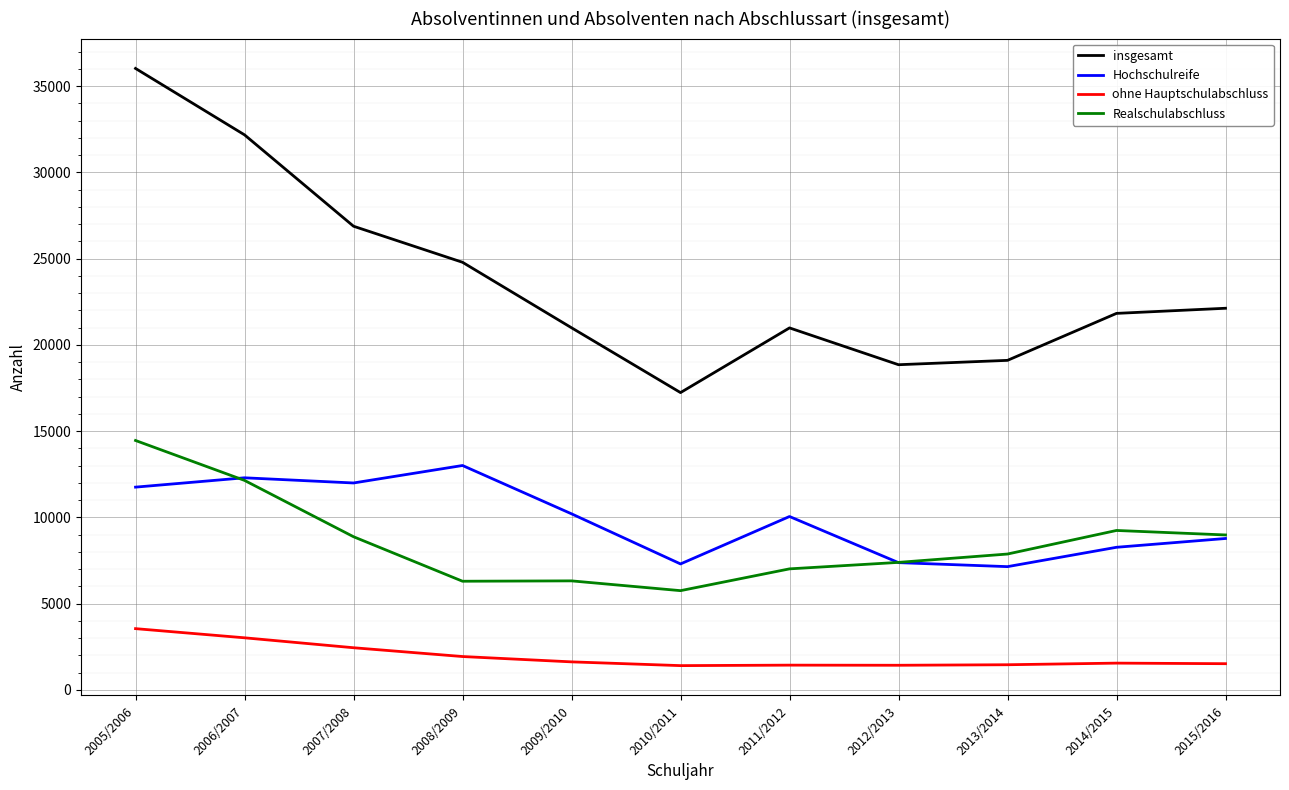

True or false: Realschulabschluss has a value of 9246 at 2014/2015.

True